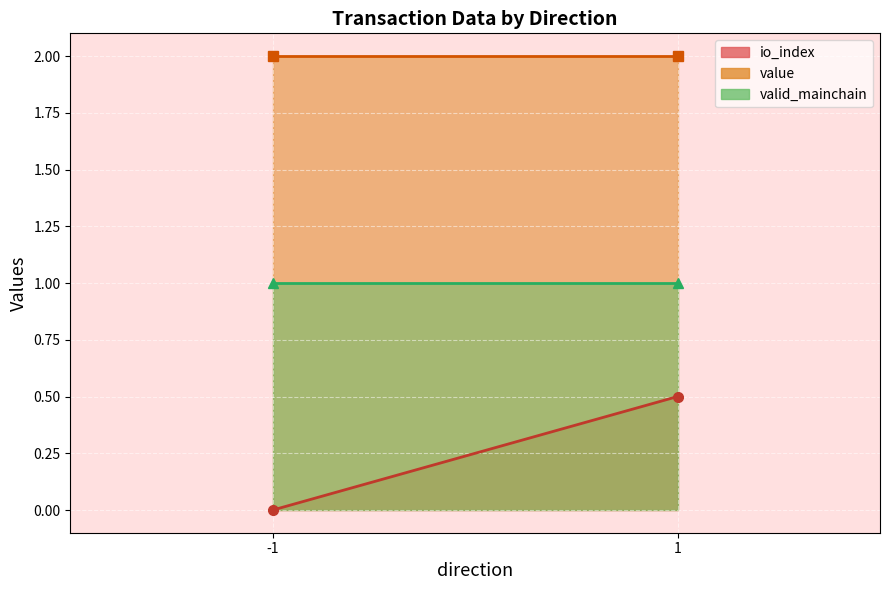

Rank the series at 1 from lowest to highest value.

io_index, valid_mainchain, value